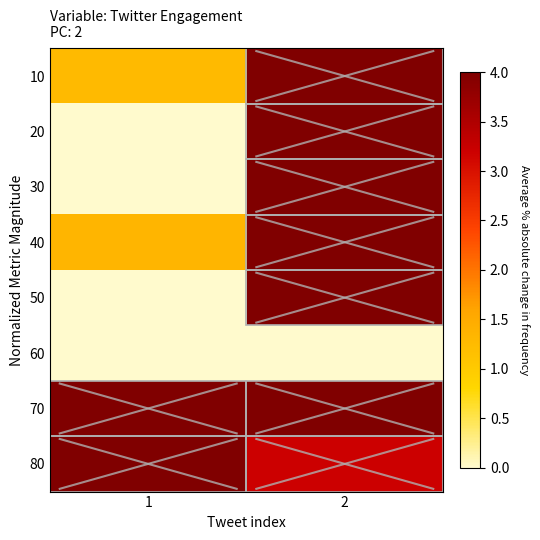

Which has a higher value, 2 or 1?

2